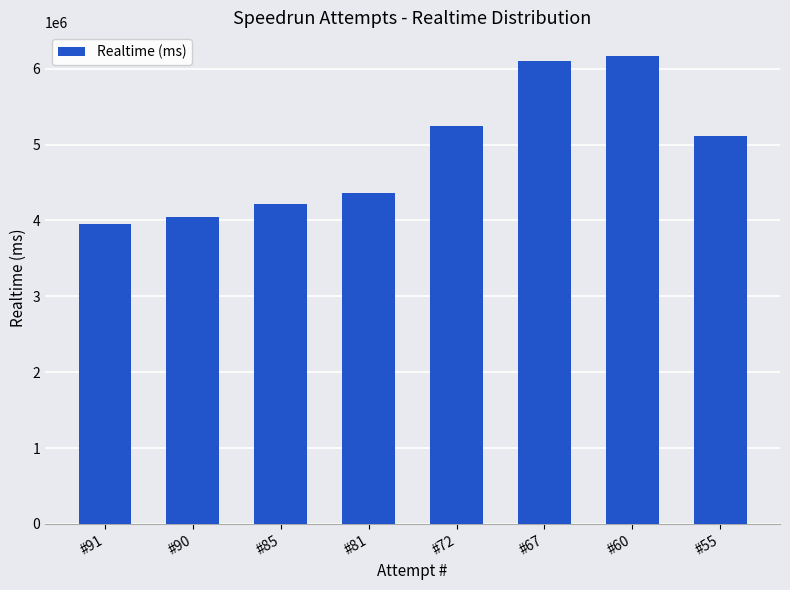

Reading left to right, extract all data points from this chart.

3952983	4040031	4217452	4358545	5240646	6097483	6170643	5118482